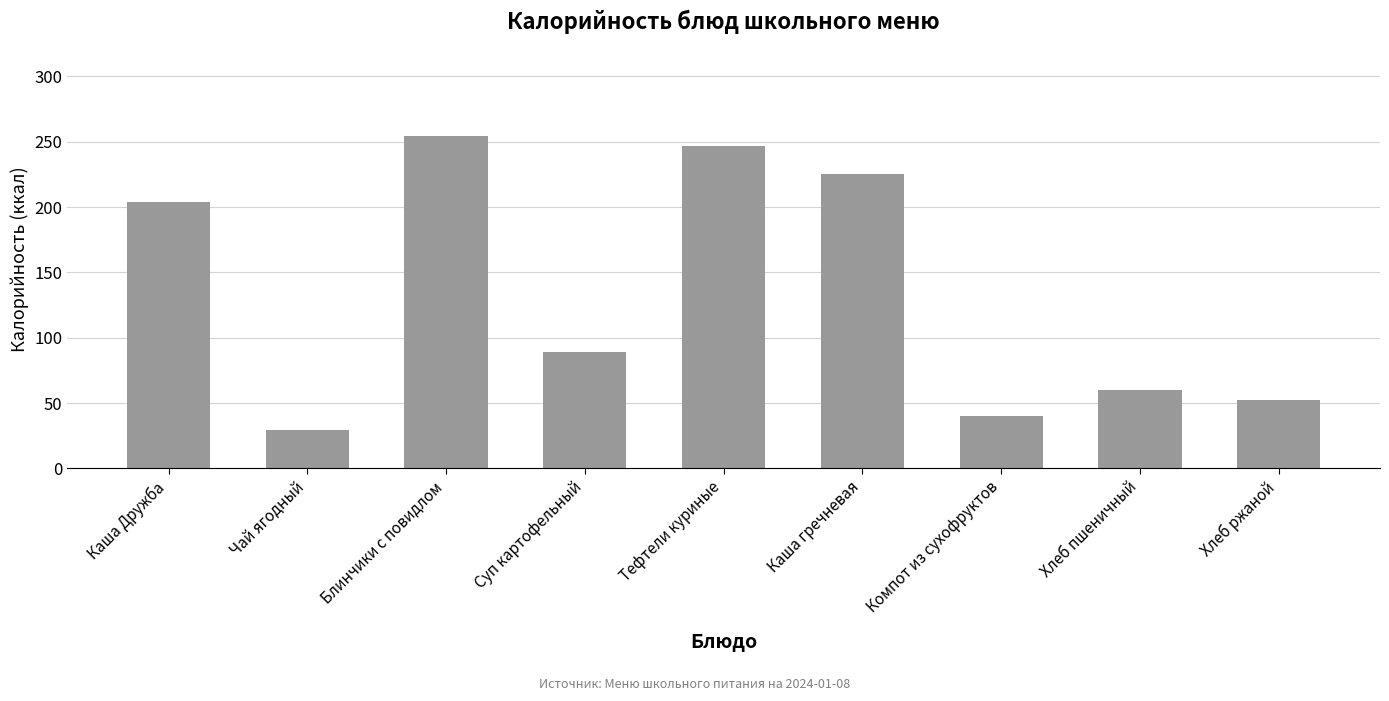

Reading left to right, what are all the values shown in this chart?

203.5	29.1	254.2	89.0	246.8	225.7	40.4	59.7	52.2